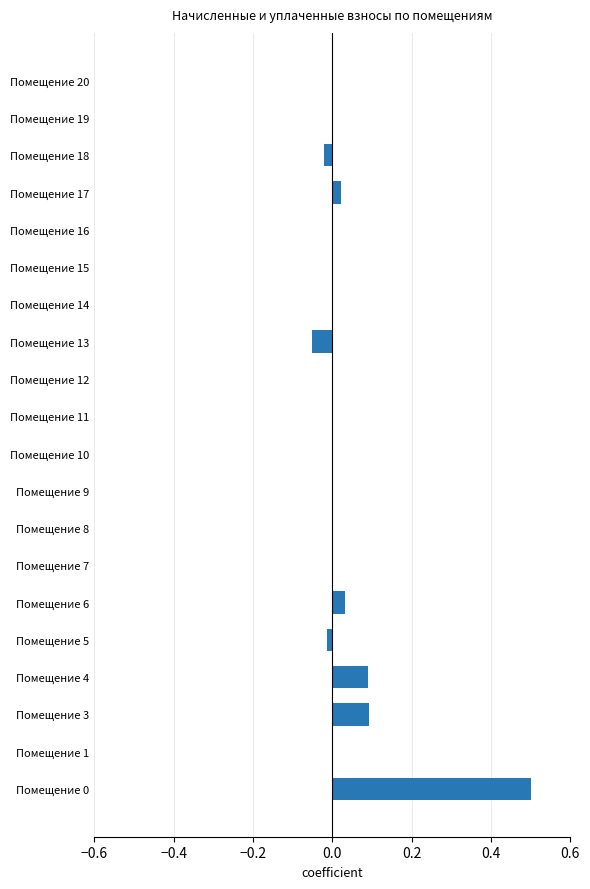

True or false: the data shows 0.0 at Помещение 7.

True